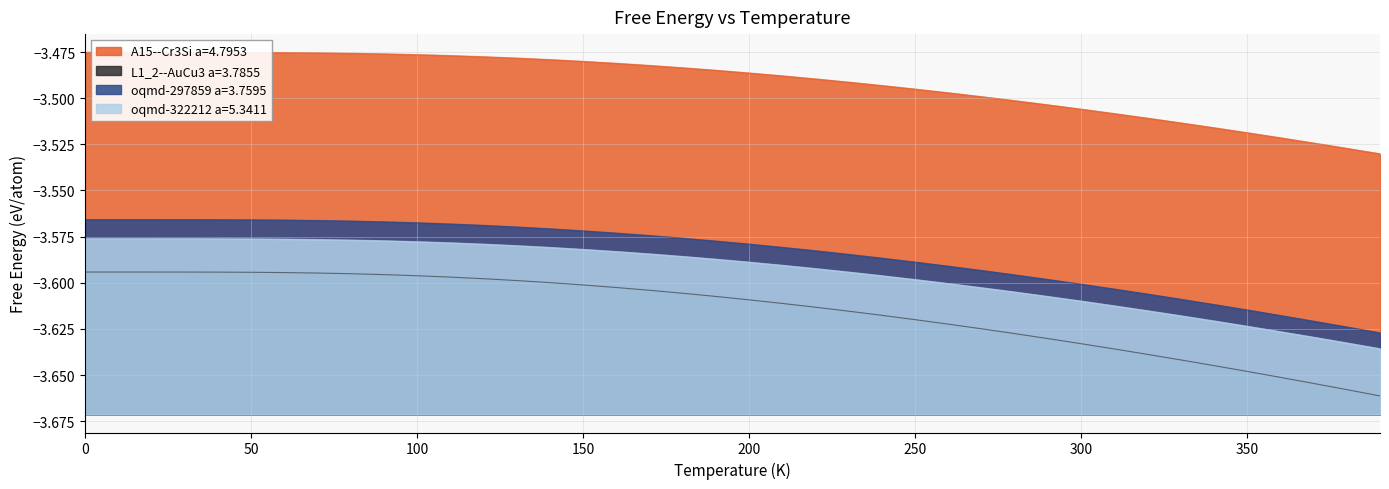

Which series has the largest range (max minus min)?

L1_2--AuCu3 a=3.7855